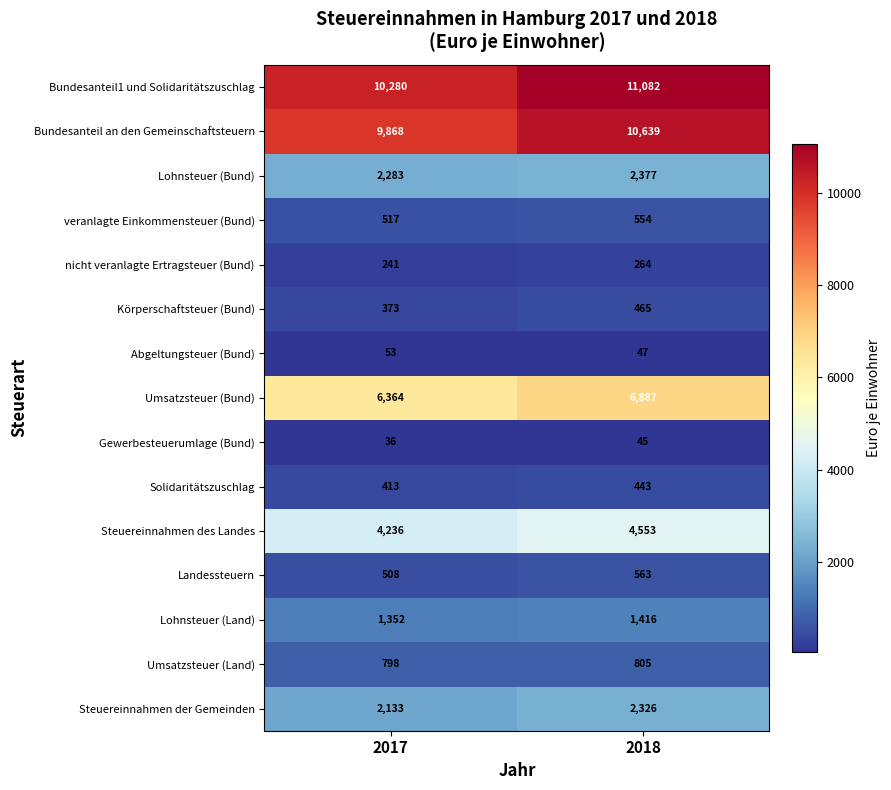

Reading right to left, transcribe all the data shown in this chart.

Bundesanteil1 und Solidaritätszuschlag: 2018=11082	2017=10280
Bundesanteil an den Gemeinschaftsteuern: 2018=10639	2017=9868
Lohnsteuer (Bund): 2018=2377	2017=2283
veranlagte Einkommensteuer (Bund): 2018=554	2017=517
nicht veranlagte Ertragsteuer (Bund): 2018=264	2017=241
Körperschaftsteuer (Bund): 2018=465	2017=373
Abgeltungsteuer (Bund): 2018=47	2017=53
Umsatzsteuer (Bund): 2018=6887	2017=6364
Gewerbesteuerumlage (Bund): 2018=45	2017=36
Solidaritätszuschlag: 2018=443	2017=413
Steuereinnahmen des Landes: 2018=4553	2017=4236
Landessteuern: 2018=563	2017=508
Lohnsteuer (Land): 2018=1416	2017=1352
Umsatzsteuer (Land): 2018=805	2017=798
Steuereinnahmen der Gemeinden: 2018=2326	2017=2133